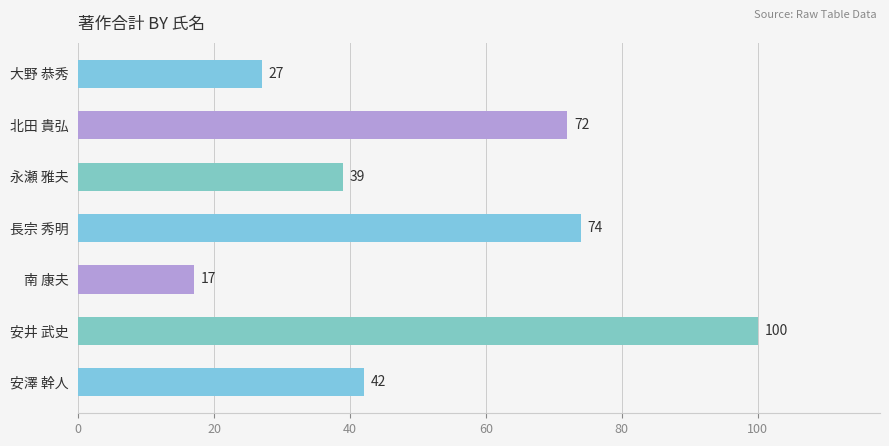

List the labels in order of value, largest first.

安井 武史, 長宗 秀明, 北田 貴弘, 安澤 幹人, 永瀬 雅夫, 大野 恭秀, 南 康夫